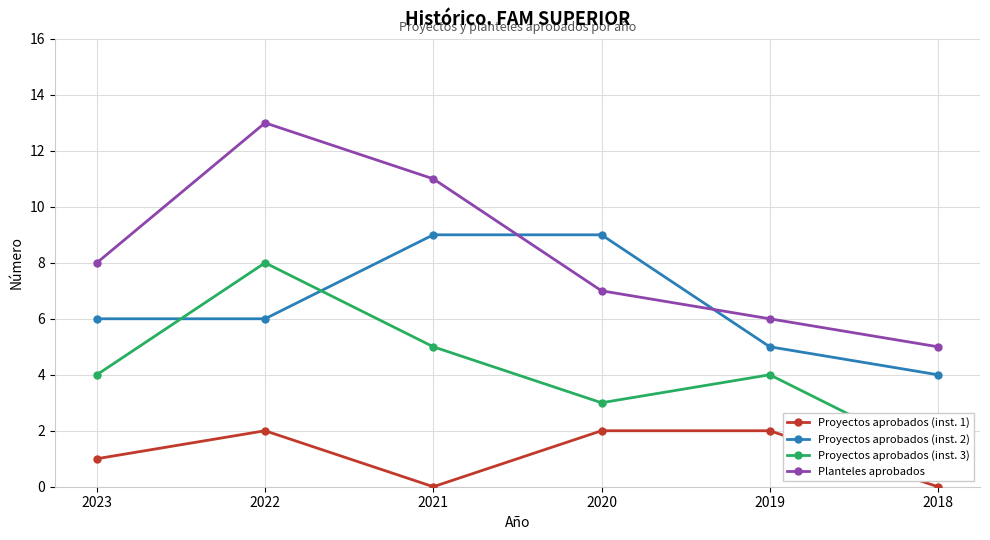

True or false: Proyectos aprobados (inst. 1) and Proyectos aprobados (inst. 3) intersect in this chart.

False